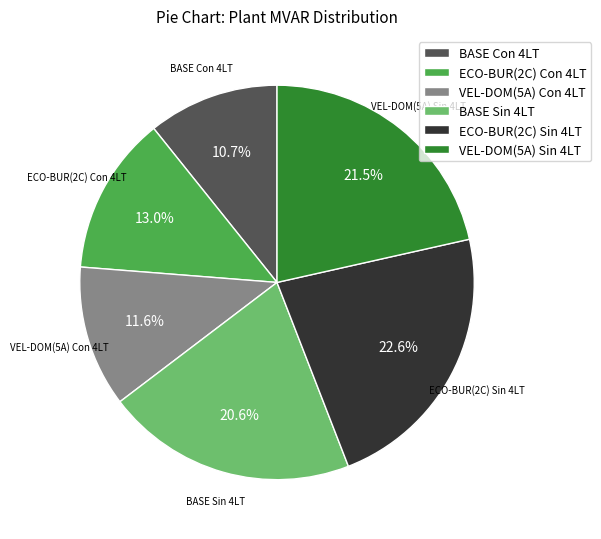

To the nearest percent, what is the difference between the ECO-BUR(2C) Sin 4LT and ECO-BUR(2C) Con 4LT slice percentages?

10%